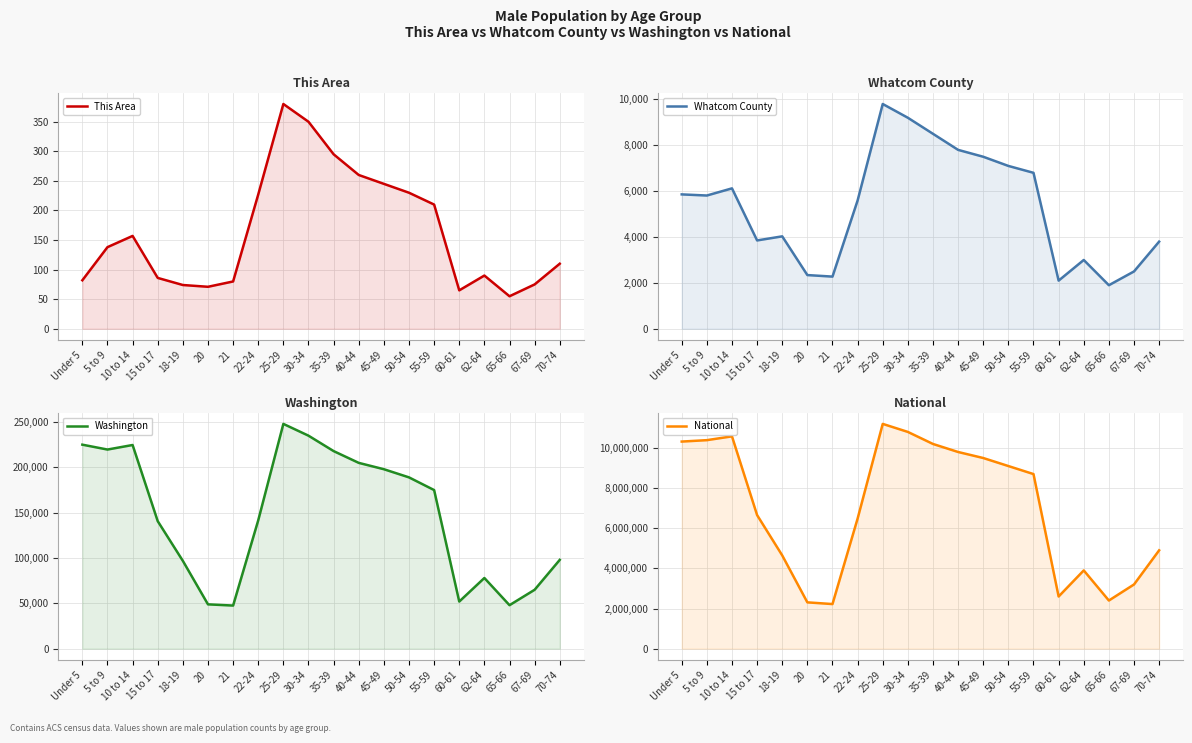

What is the sum of the This Area values at 55-59 and 40-44?

470